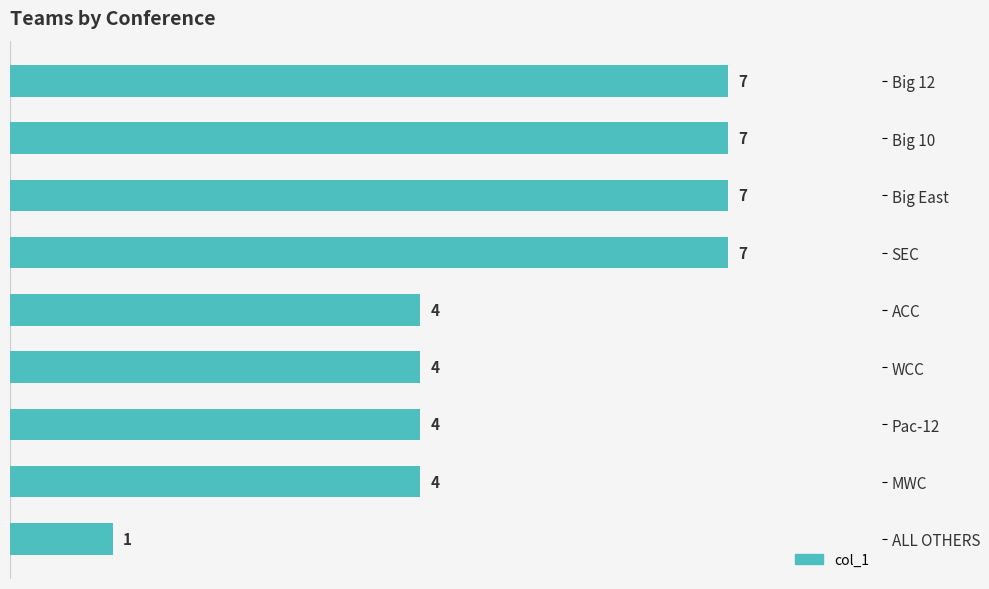

Reading top to bottom, list all the values displayed in this chart.

Big 12=7	Big 10=7	Big East=7	SEC=7	ACC=4	WCC=4	Pac-12=4	MWC=4	ALL OTHERS=1